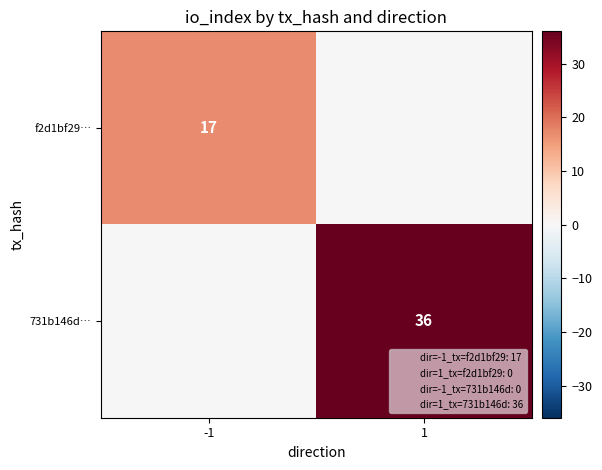

The value of f2d1bf29… at -1 is 8. True or false?

False